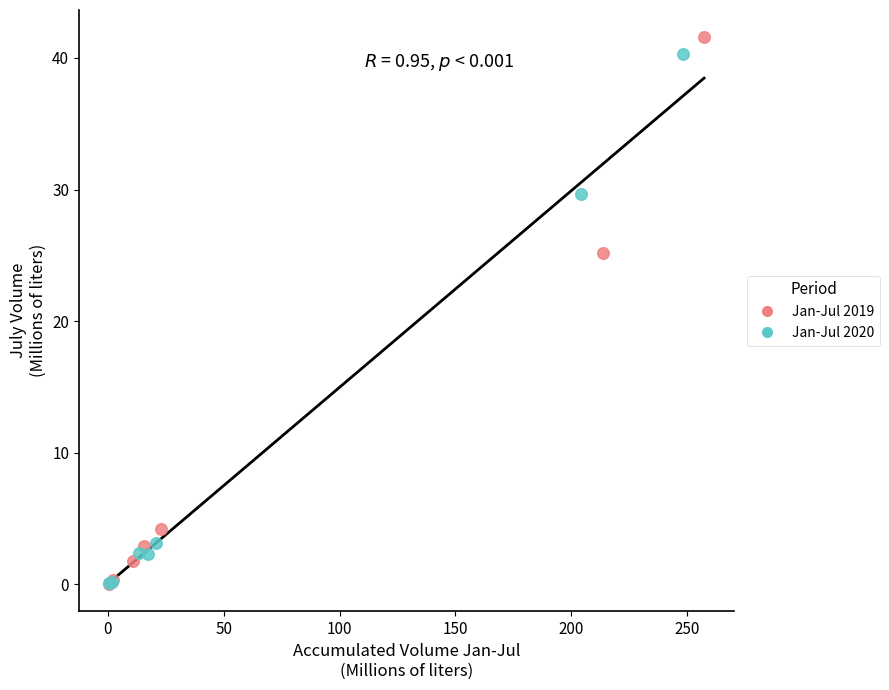

Which series has the largest Y range (max minus min)?

Jan-Jul 2019